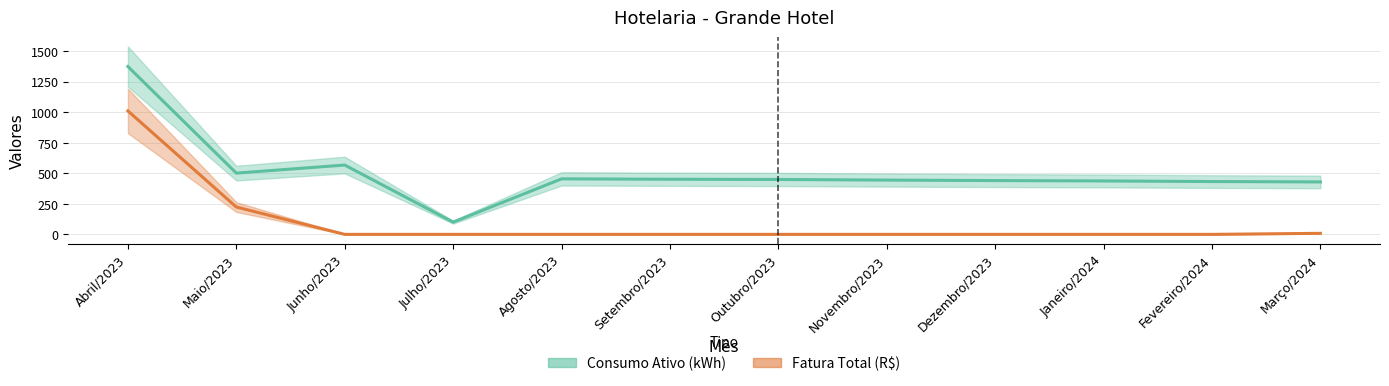

At which label does Consumo Ativo (kWh) reach its minimum?

Julho/2023